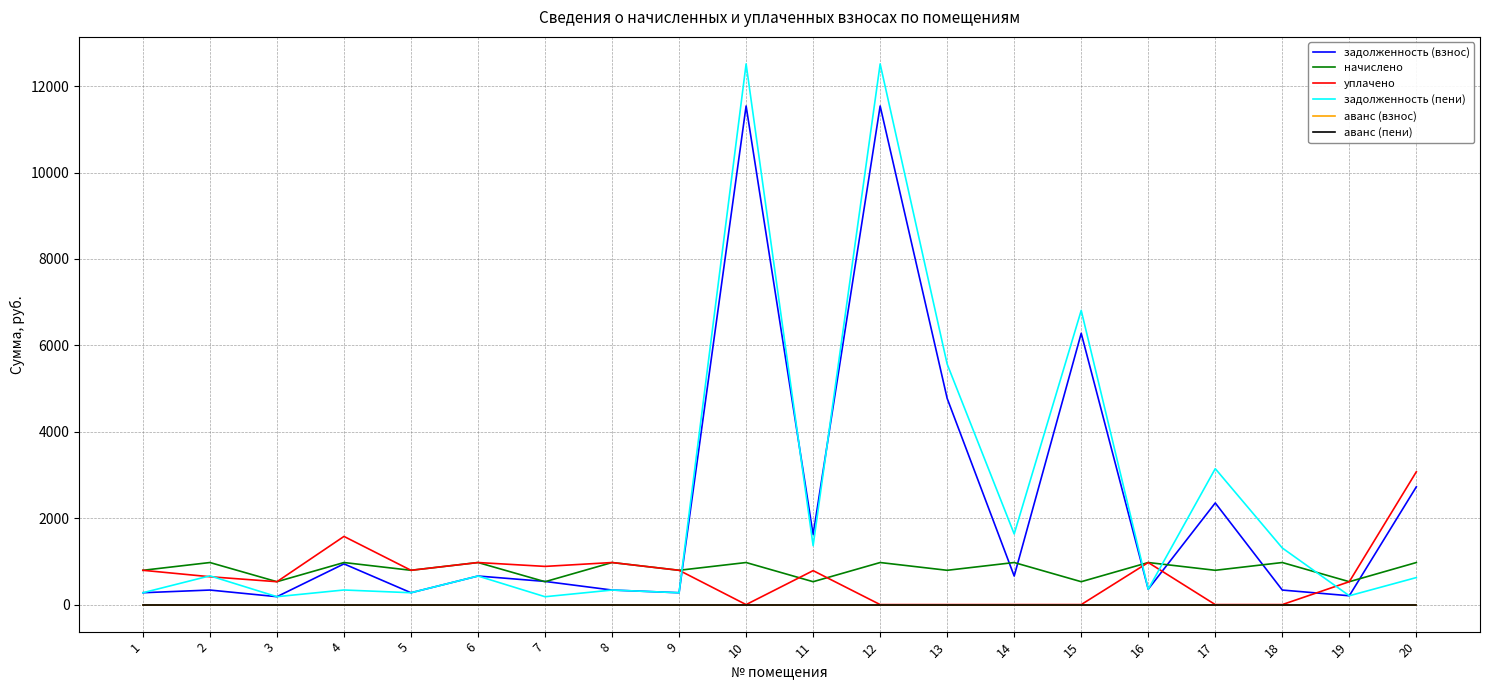

Is this an area chart (filled region under the line)?

No